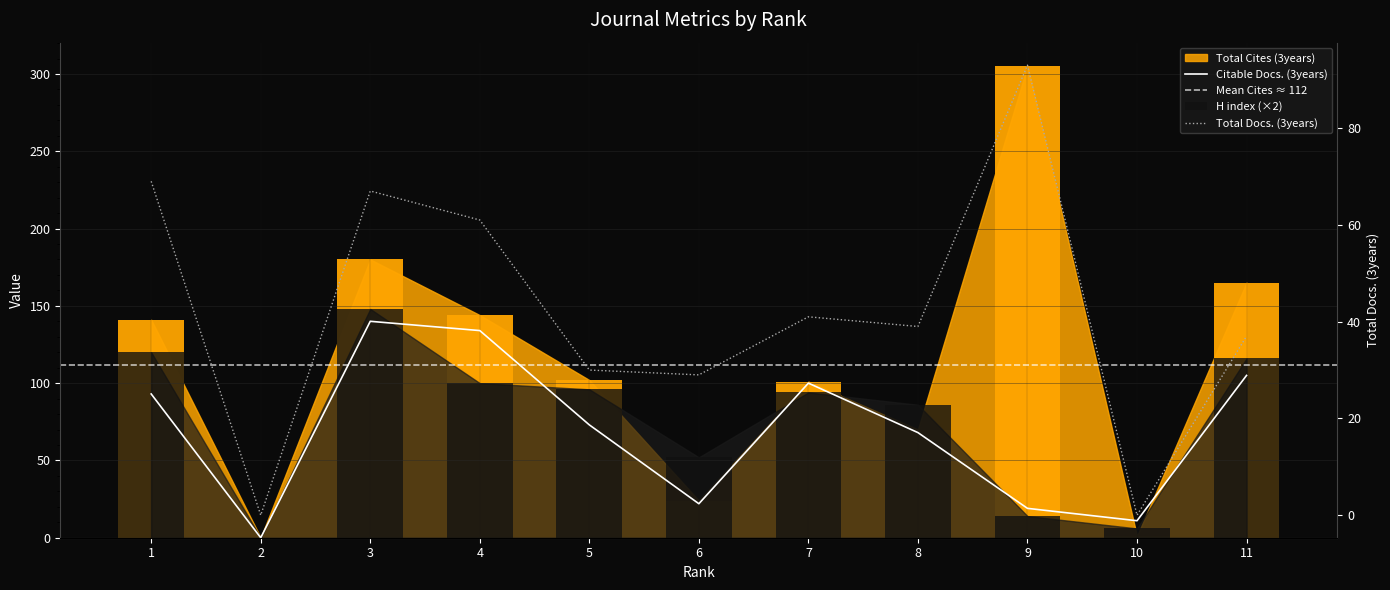

Which has a higher value, 2 or 9?

9